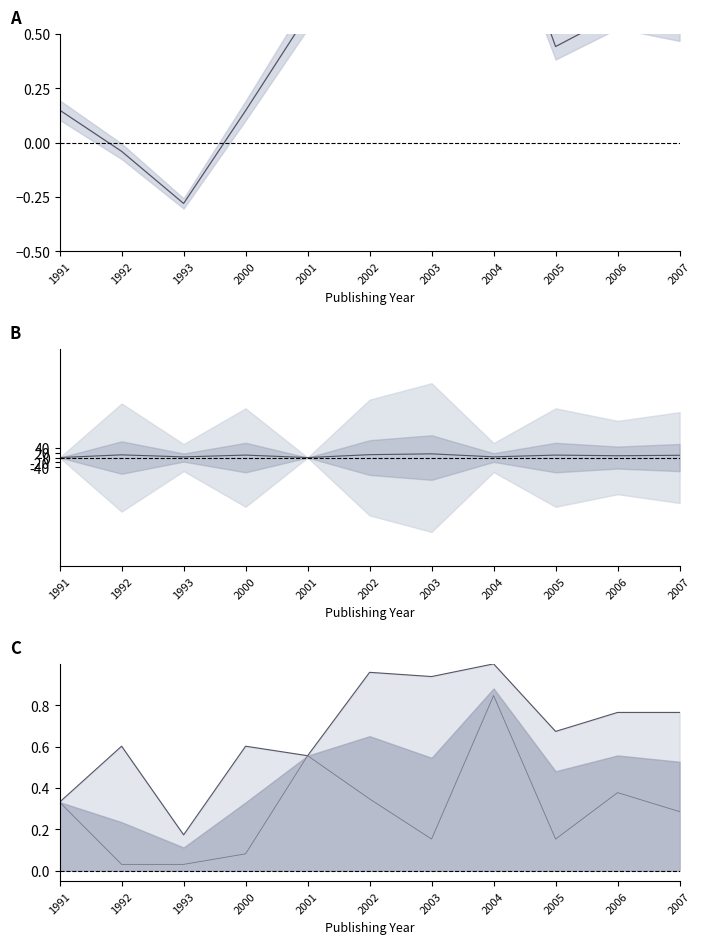

What is the sum of the values at 1992 and 2002?

23.2